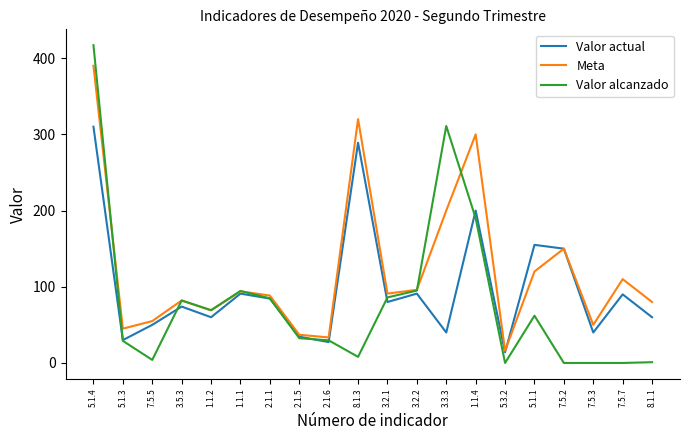

What is the sum of the Valor alcanzado values at 5.1.1 and 3.2.2?

157.0